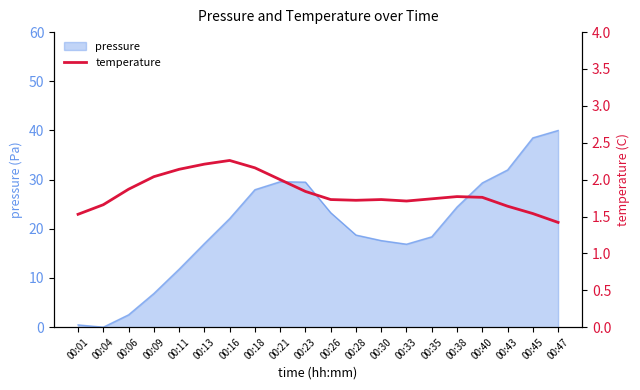

Is it true that pressure equals 64.8 at 00:47?

False